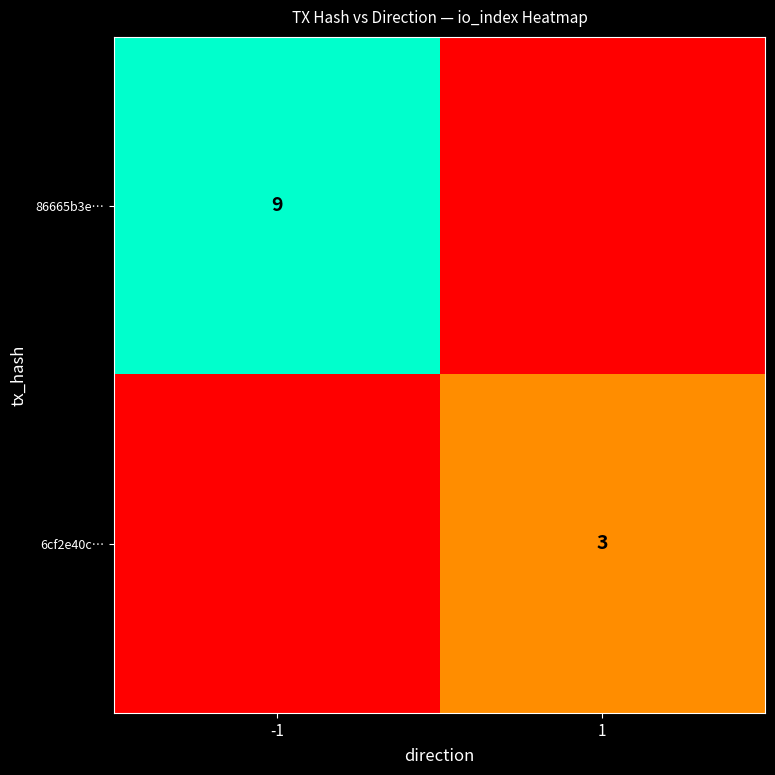

The value of 6cf2e40c… at 1 is 3. True or false?

True